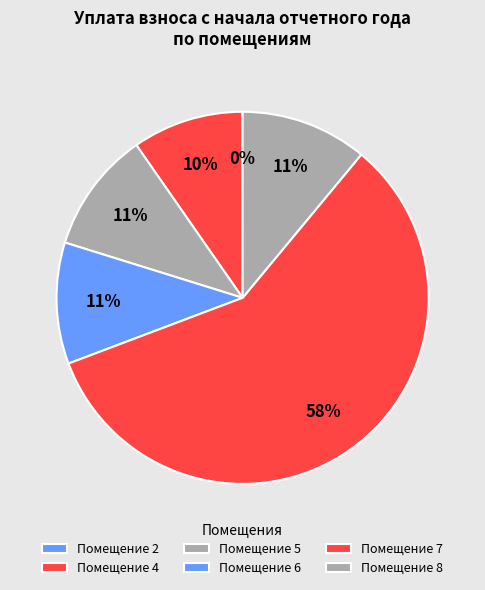

To the nearest percent, what is the difference between the largest and smallest slice percentages?

58%